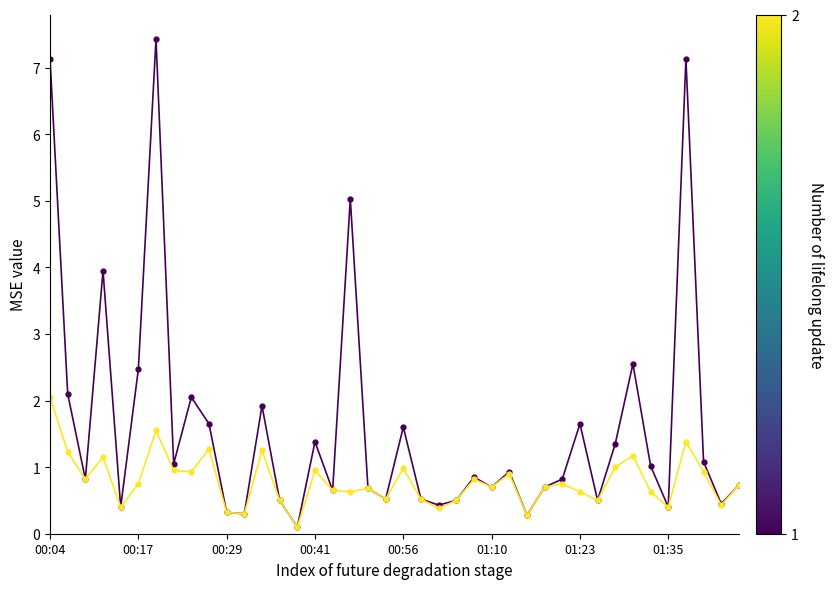

How many categories are shown in the chart?

40